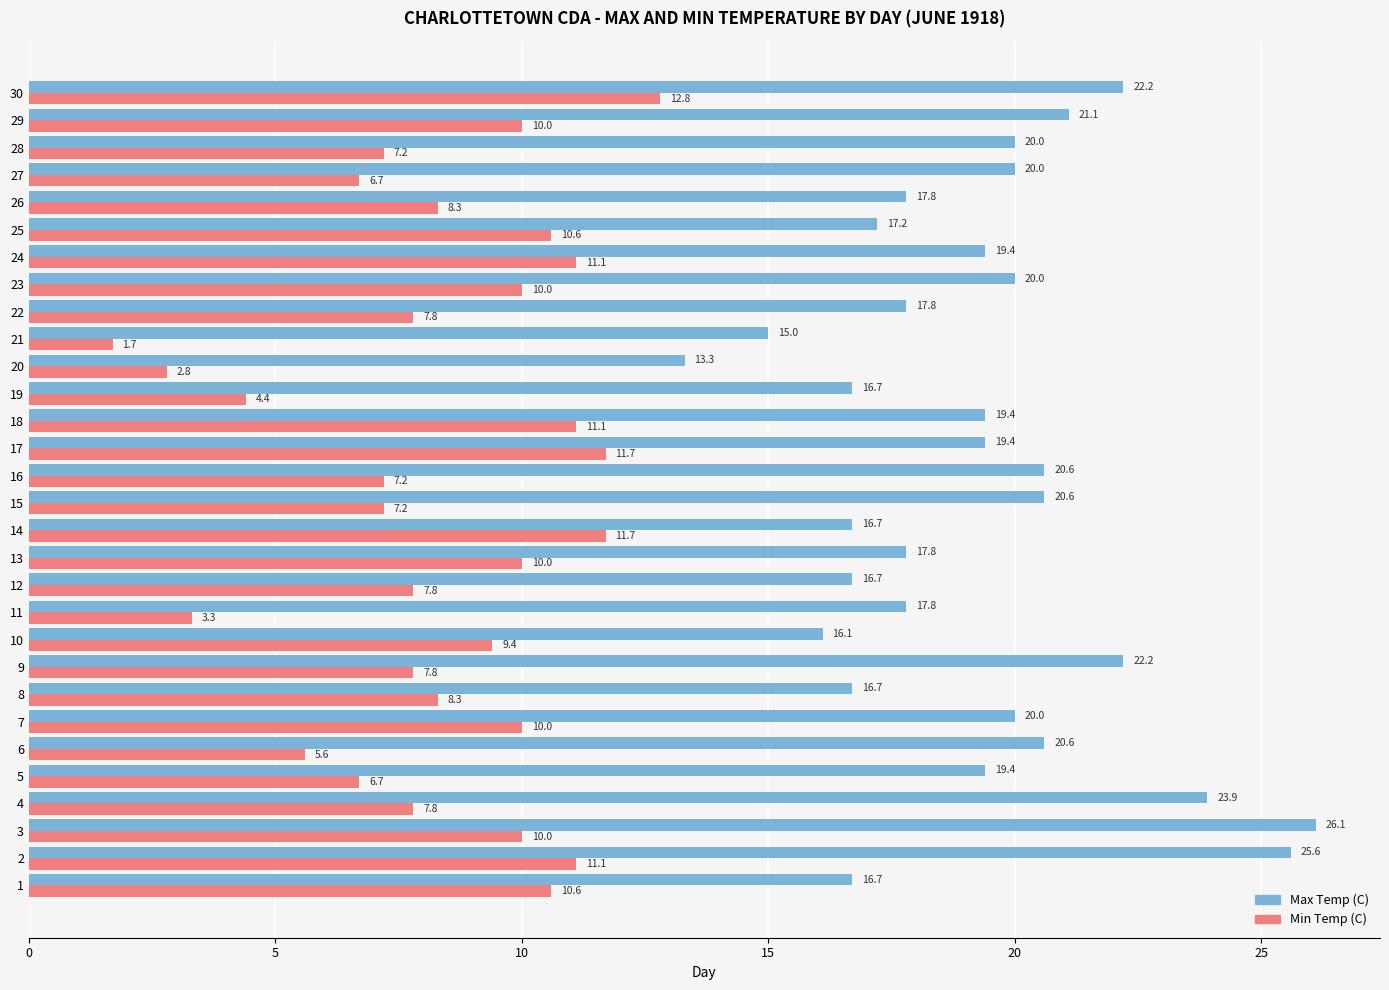

Rank the series by their maximum value, from lowest to highest.

Min Temp (C), Max Temp (C)